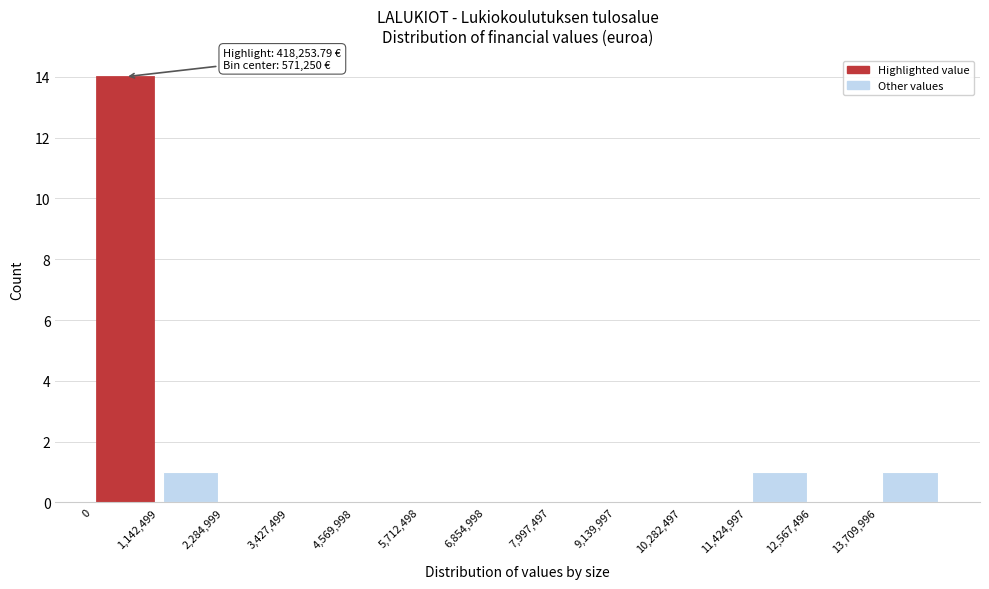

Over which range of the x-axis is the bar tallest?

0 to 1200000